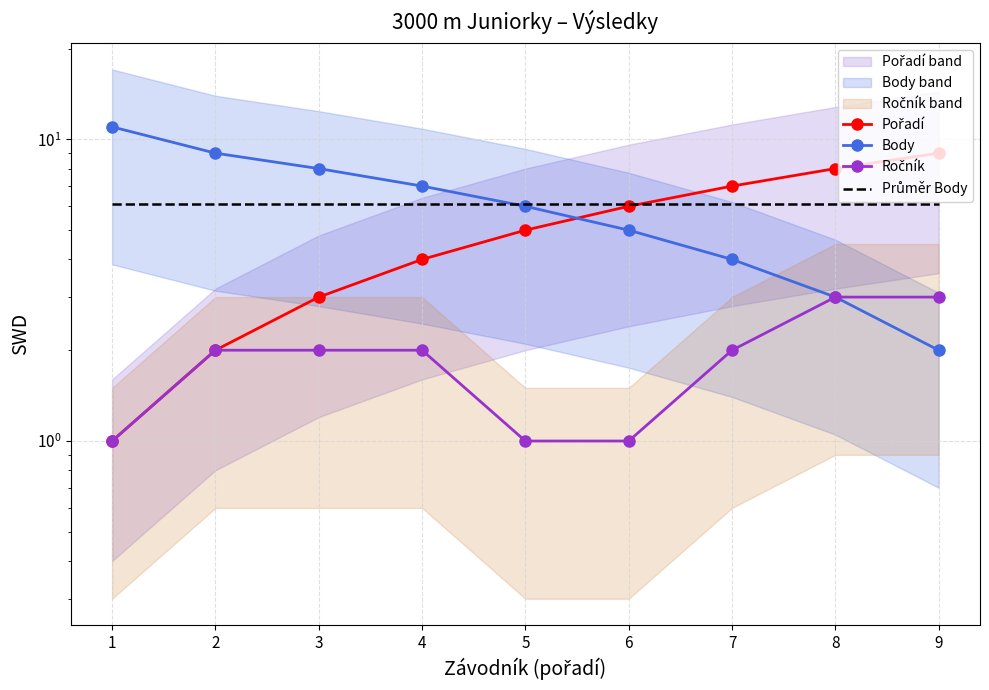

Rank the series by their maximum value, from highest to lowest.

Body, Pořadí, Průměr Body, Ročník